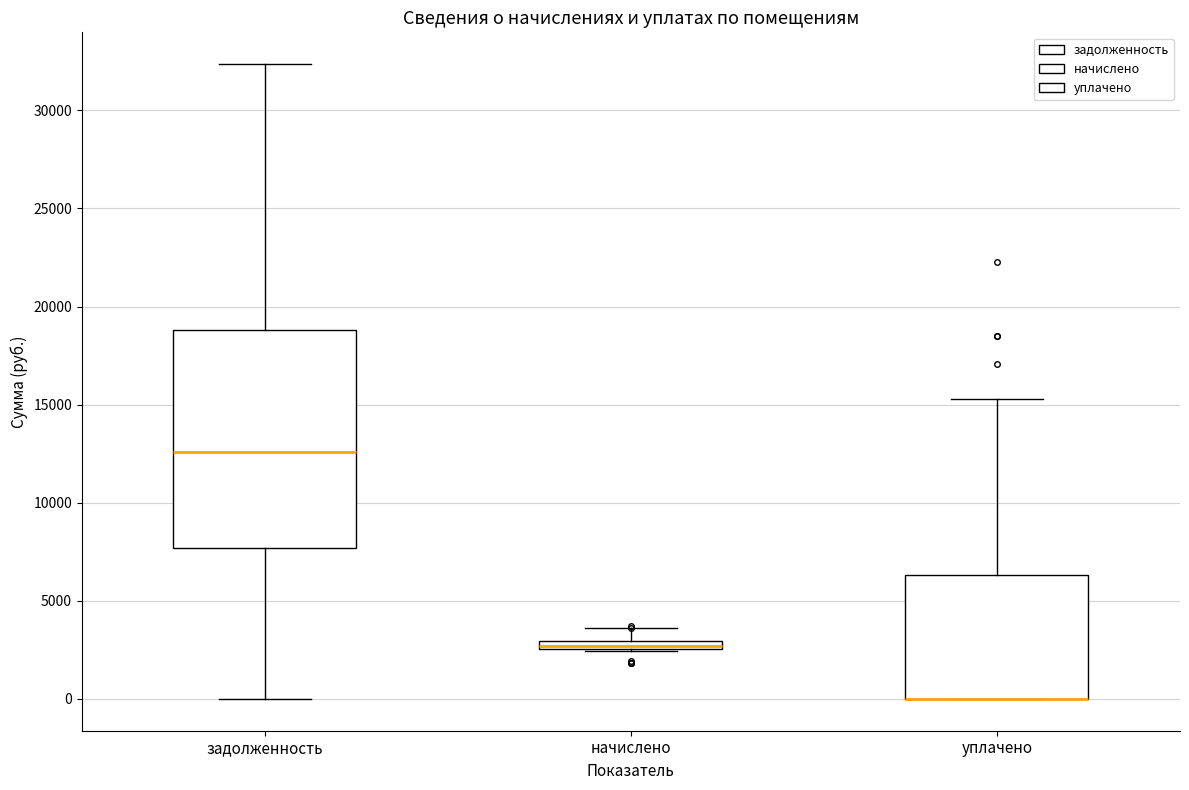

Where is the upper edge of the box for уплачено on the y-axis? The values are not printed on the chart, so give them approximately, as read against the axis.

6500